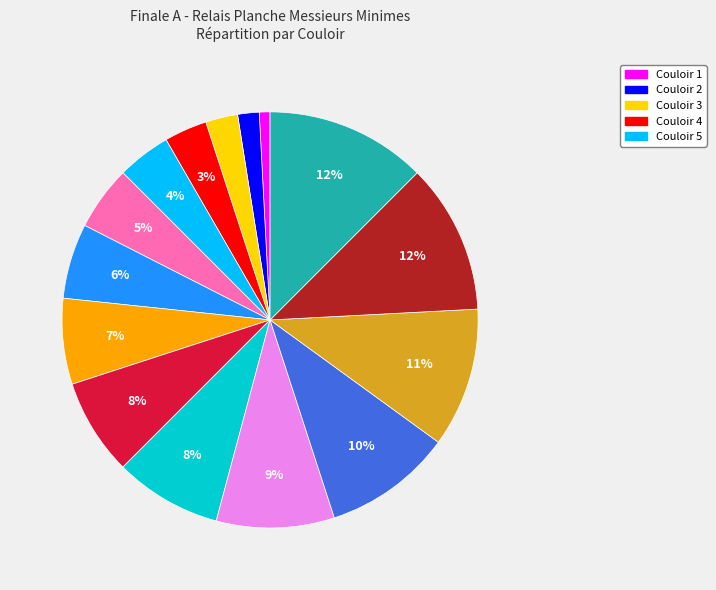

To the nearest percent, what is the average slice percentage?

7%